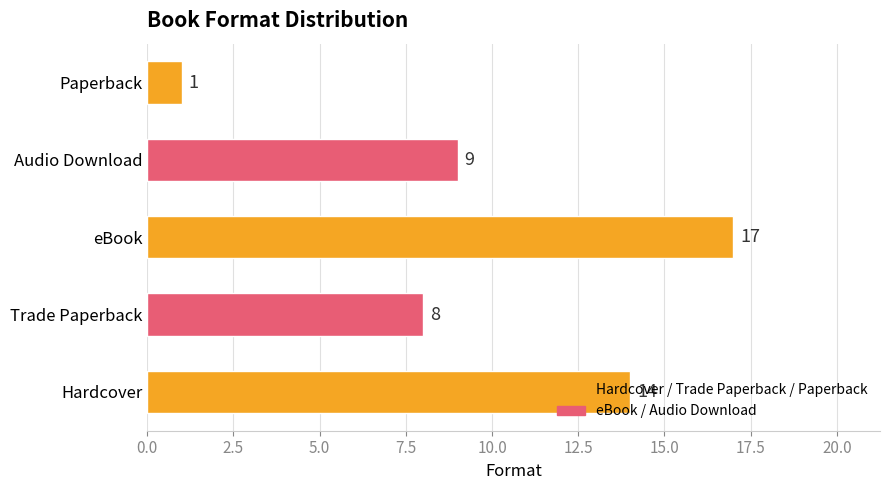

How many bars are there in total?

5